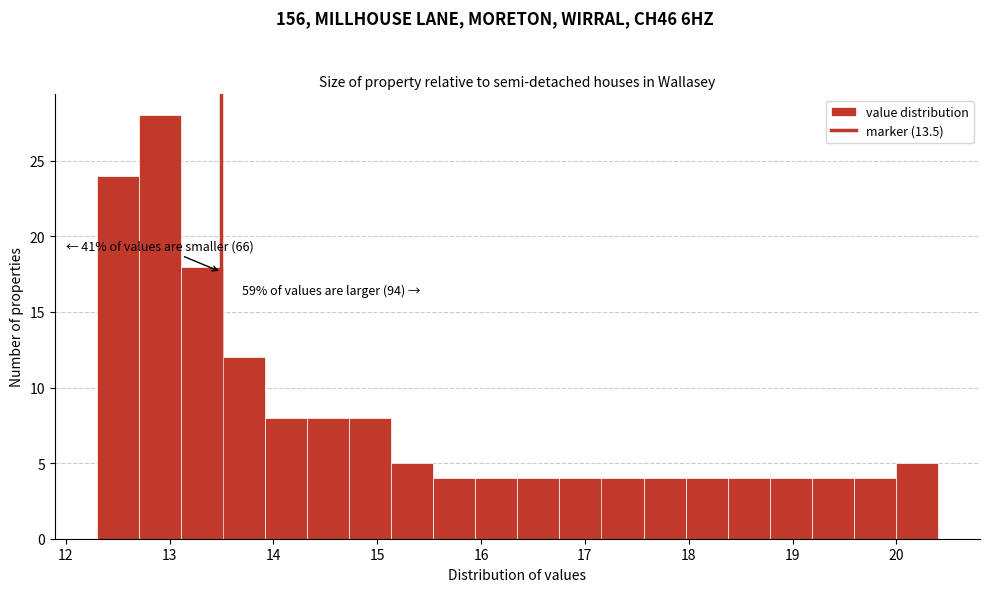

Over which range of the x-axis is the bar tallest?

12.7 to 13.1